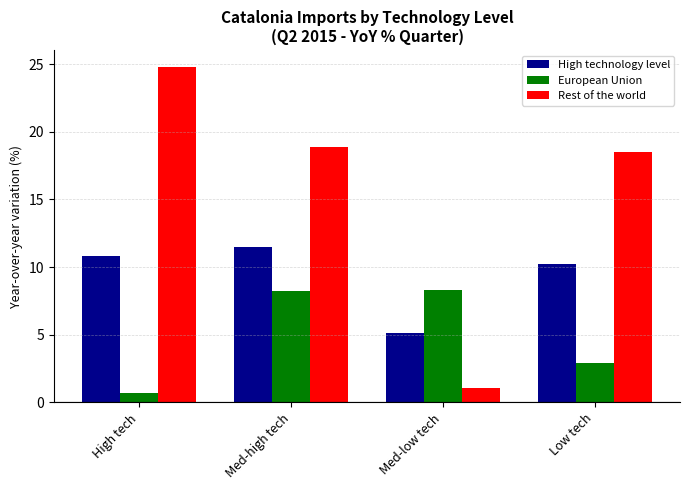

How many bars are there in total?

12